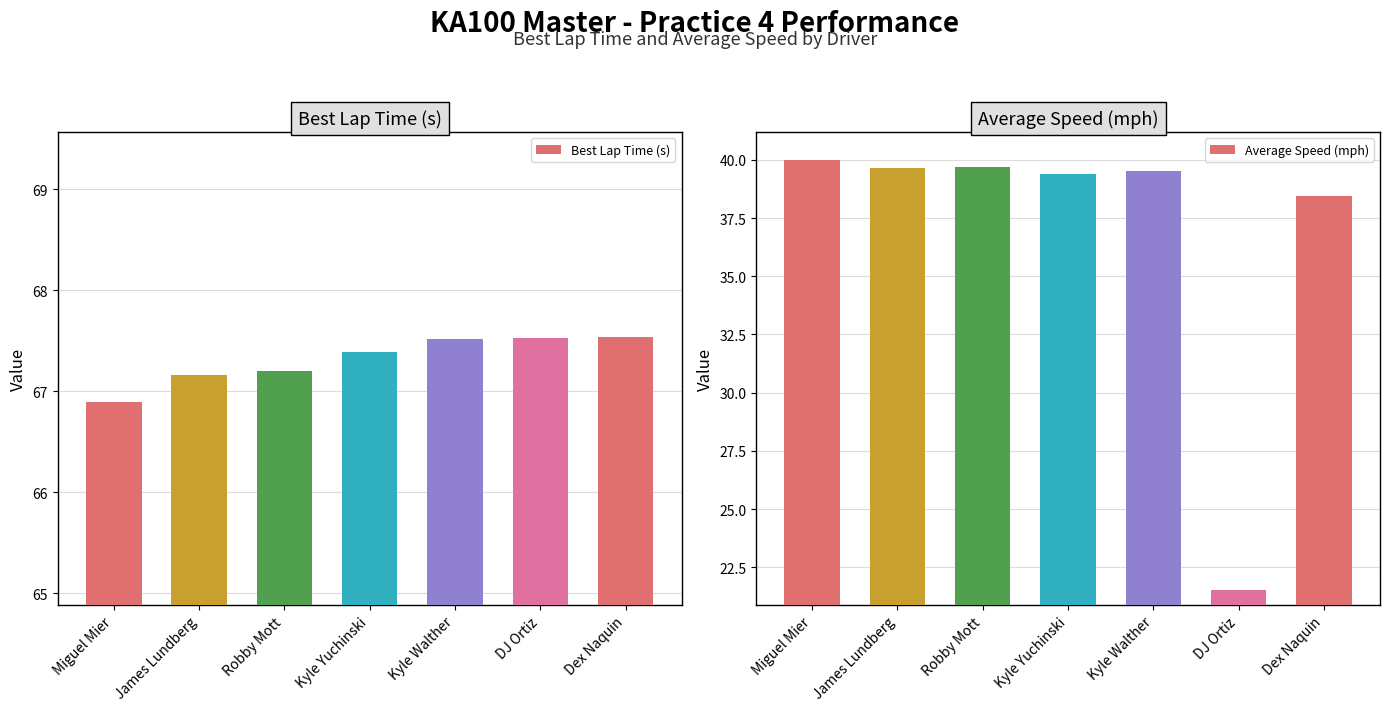

What is the minimum value for Average Speed (mph)?

21.5